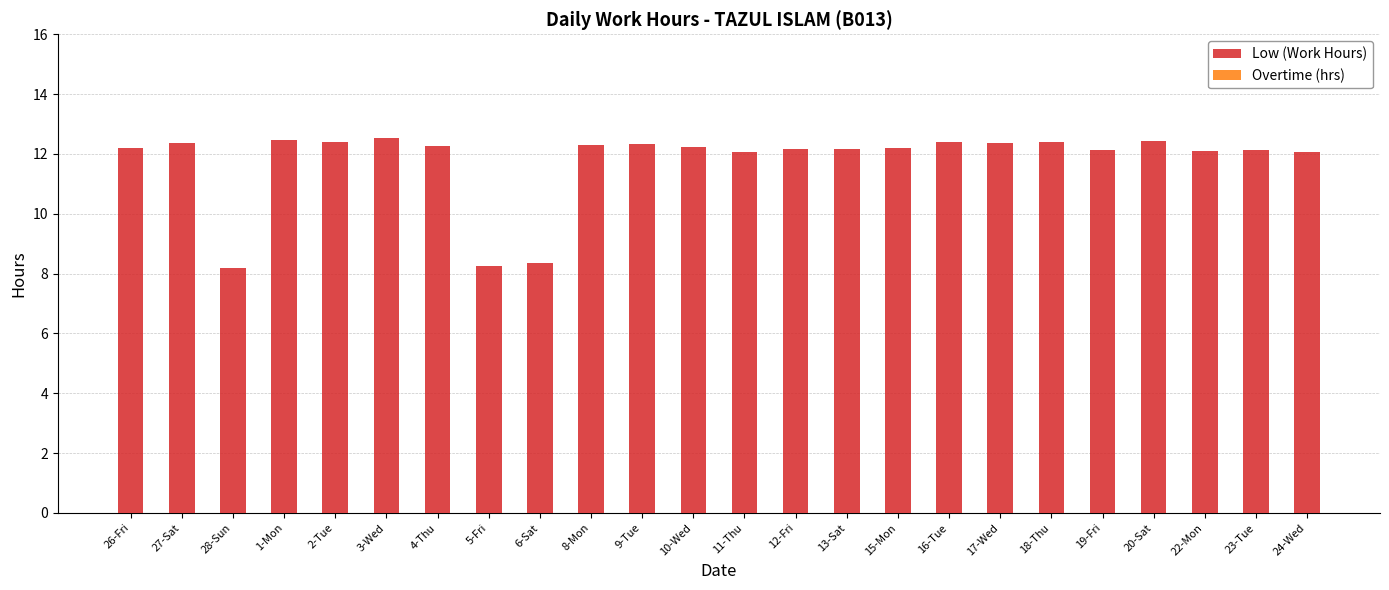

What position from the right is 16-Tue?

8